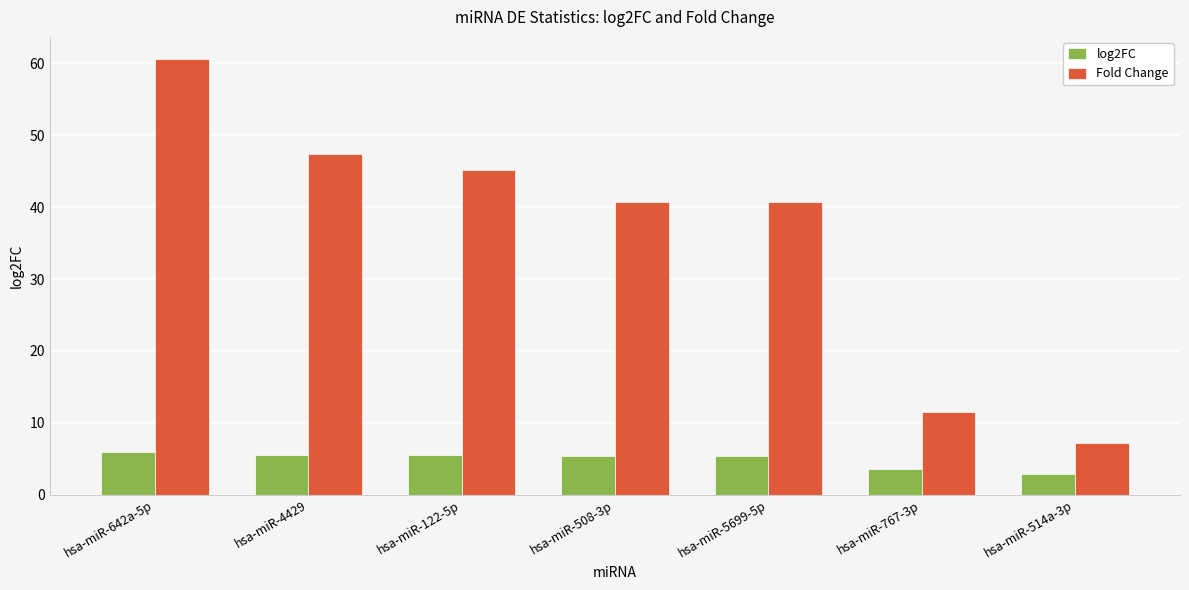

Where does the log2FC series first go above 5?

hsa-miR-642a-5p